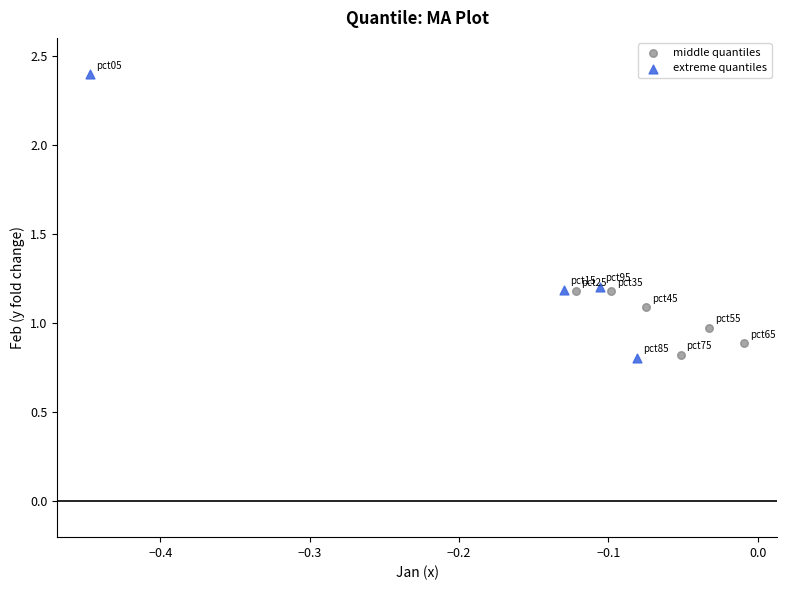

Which series has the largest Y range (max minus min)?

extreme quantiles